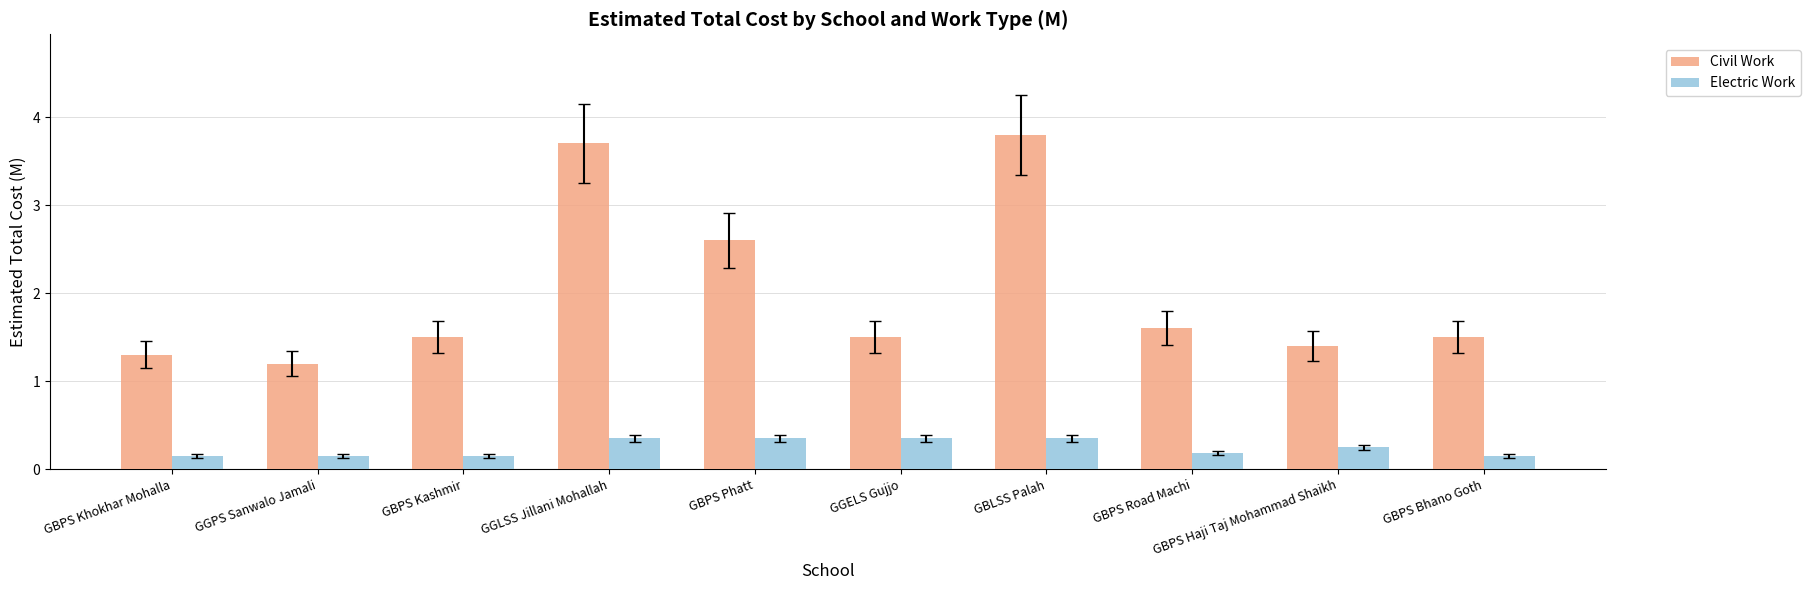

List the series in order of their overall mean, highest first.

Civil Work, Electric Work